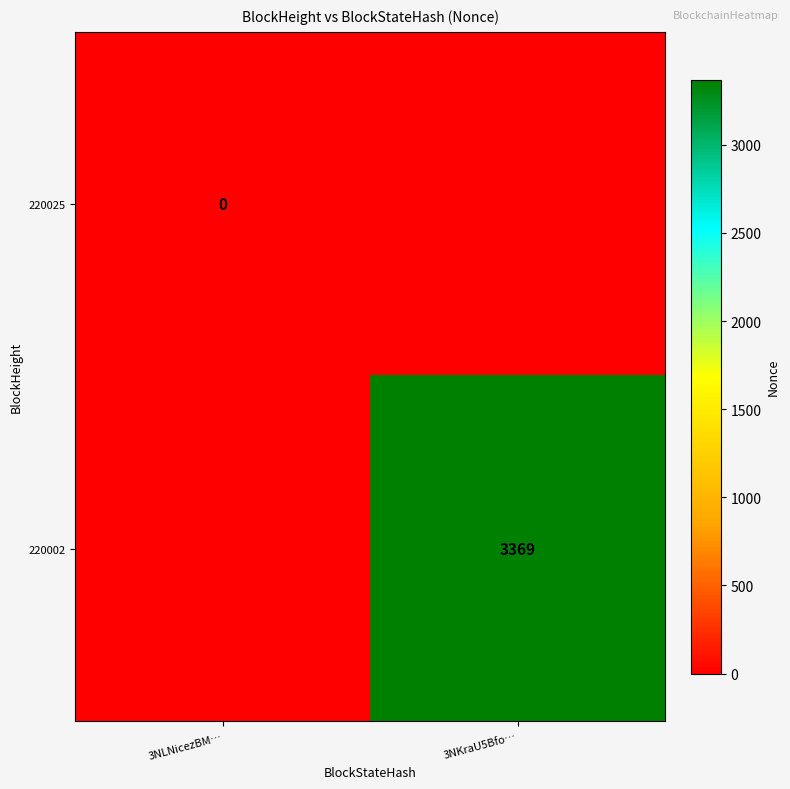

What is the difference between the highest and lowest values at 3NLNicezBM…?

1